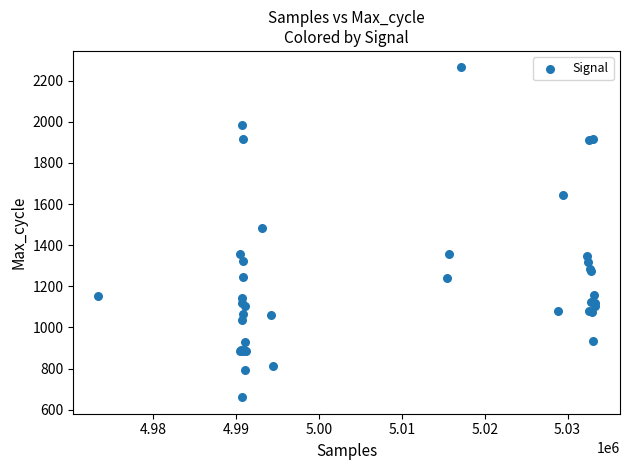

What Y value in the scatter plot is closest to 1462?

1485